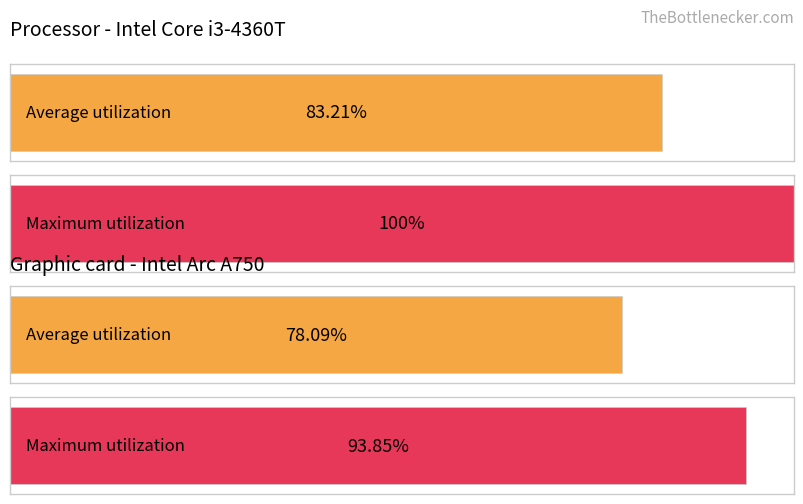

What are all the series names shown in the legend?

Average utilization, Maximum utilization